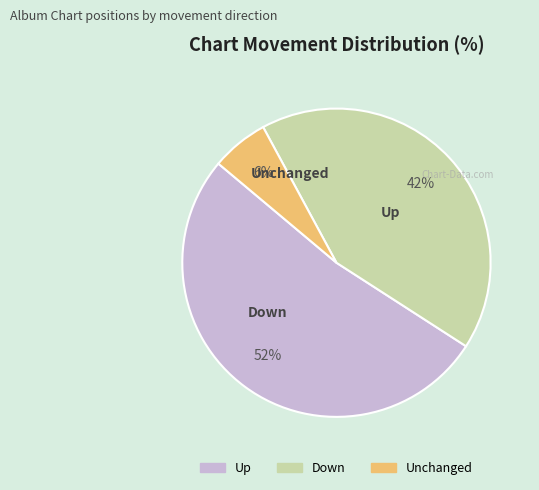

Does any single category account for the majority?

Yes